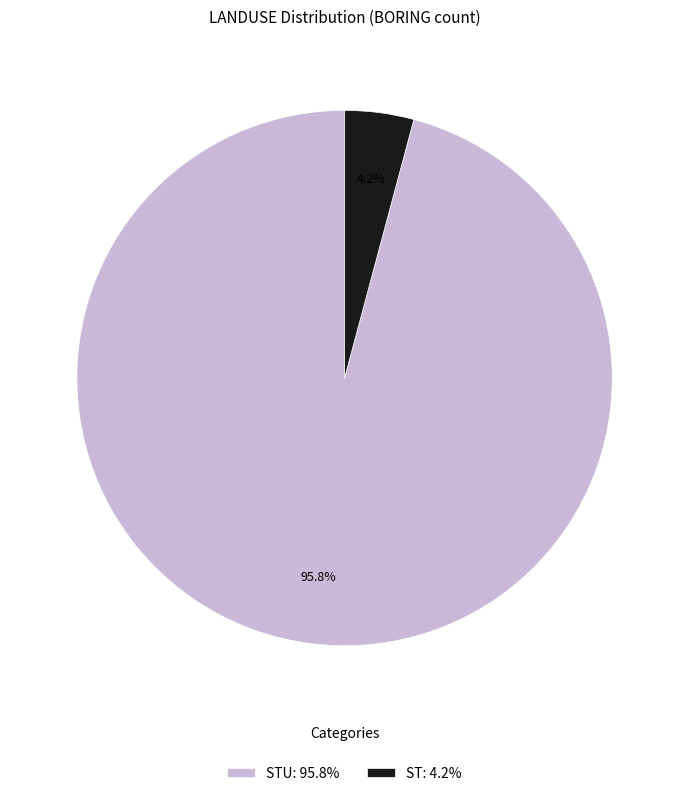

What percentage is NOT represented by STU: 95.8%?

4.2%